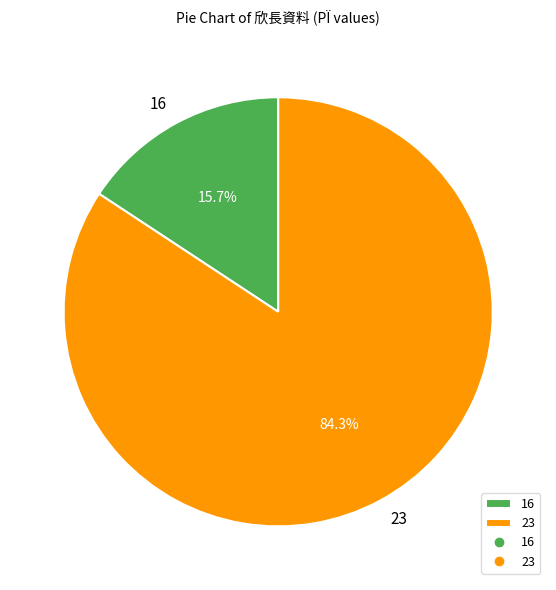

To the nearest percent, what percentage of the pie is 16?

16%